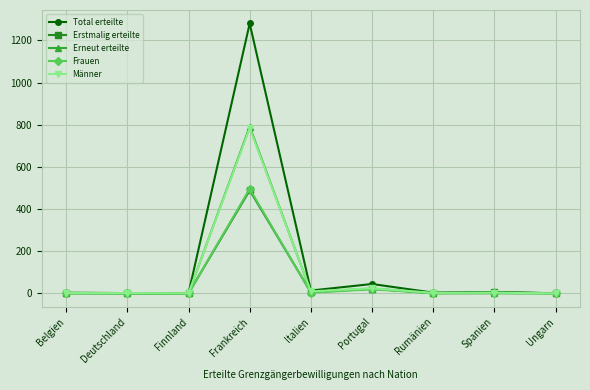

At which category does the chart reach its peak across all series?

Frankreich